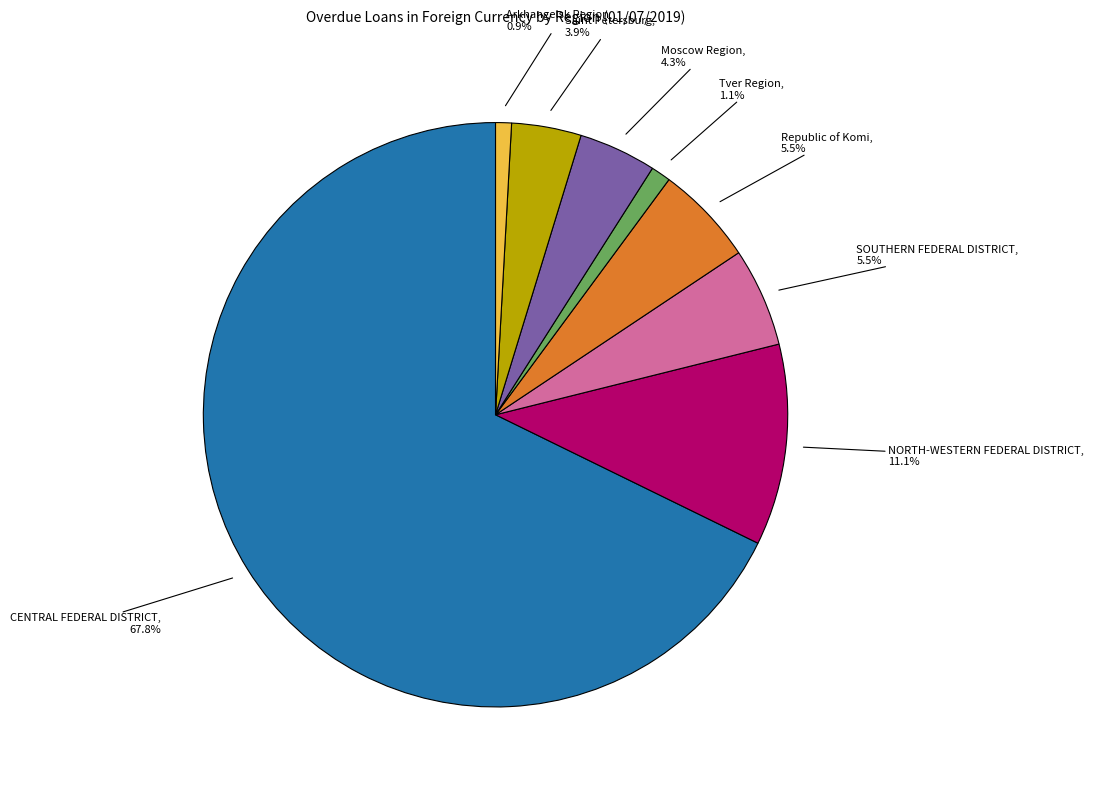

Is there a majority slice in this chart?

Yes